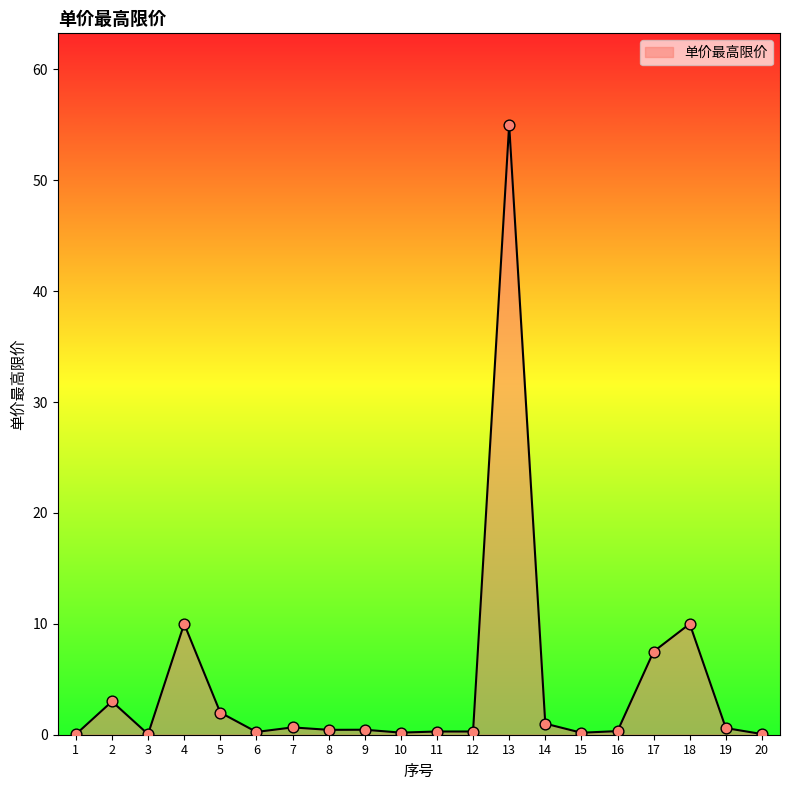

The value at 13 is 93.4. True or false?

False